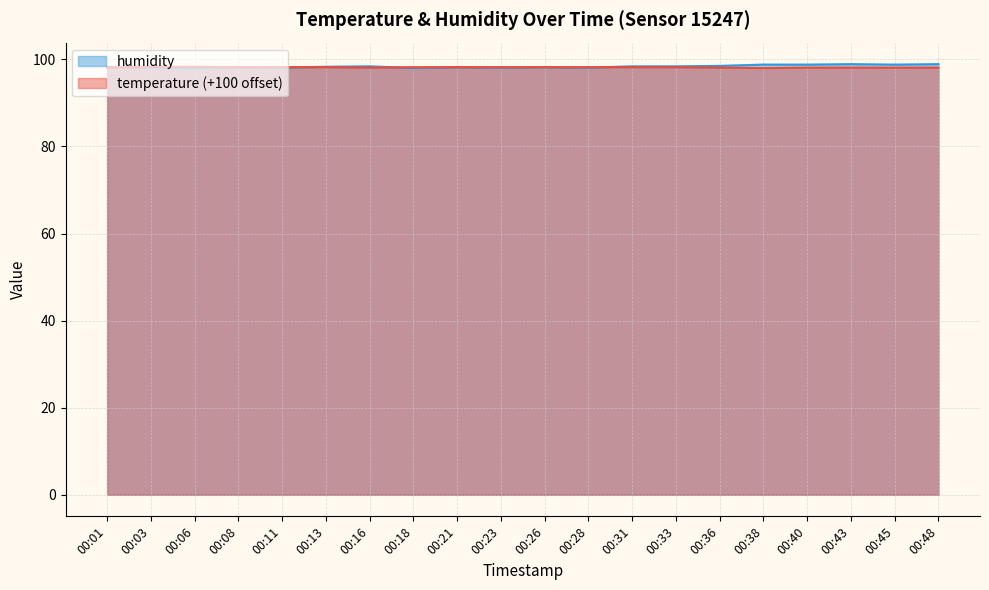

Is it true that temperature equals 98.1 at 00:36?

True